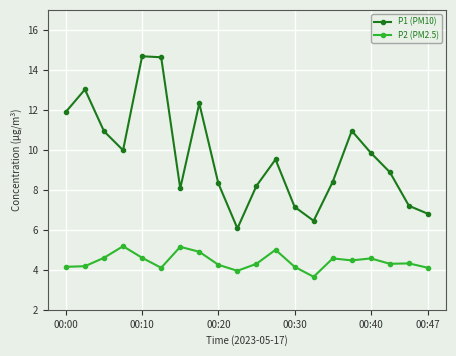

What is the sum of all P2 (PM2.5) values?

88.5